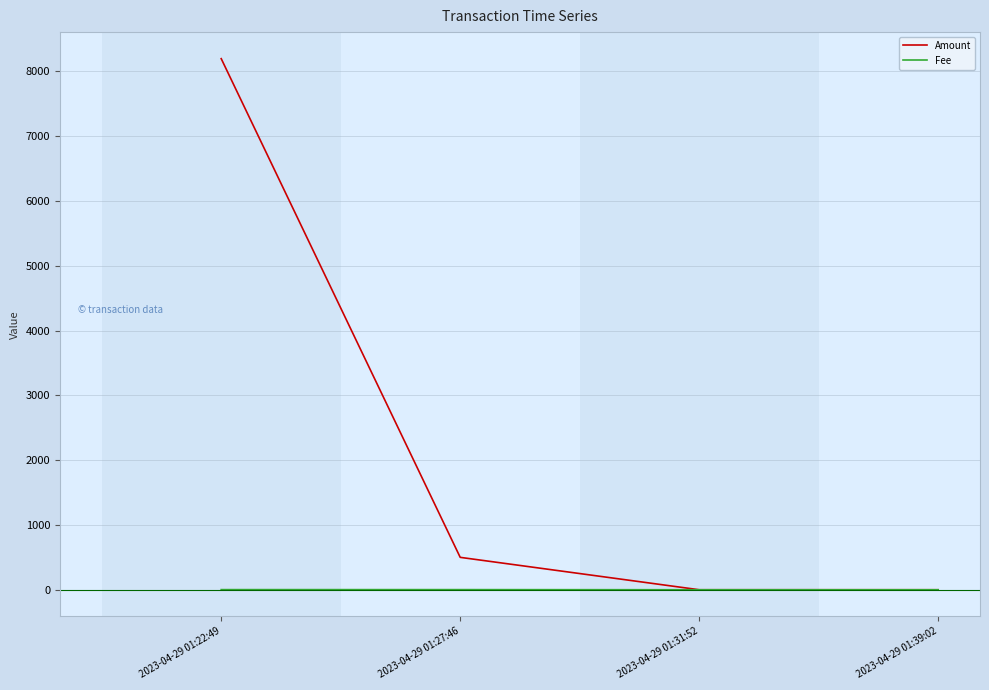

What is the sum of all Amount values?

8696.0